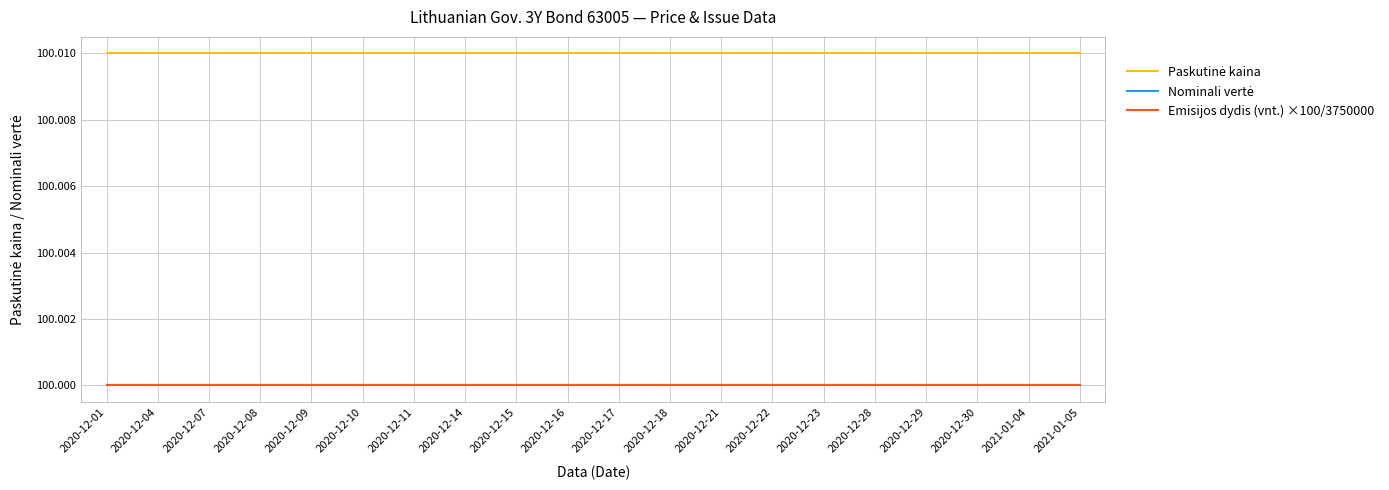

True or false: Paskutinė kaina has a value of 100.0 at 2020-12-11.

True